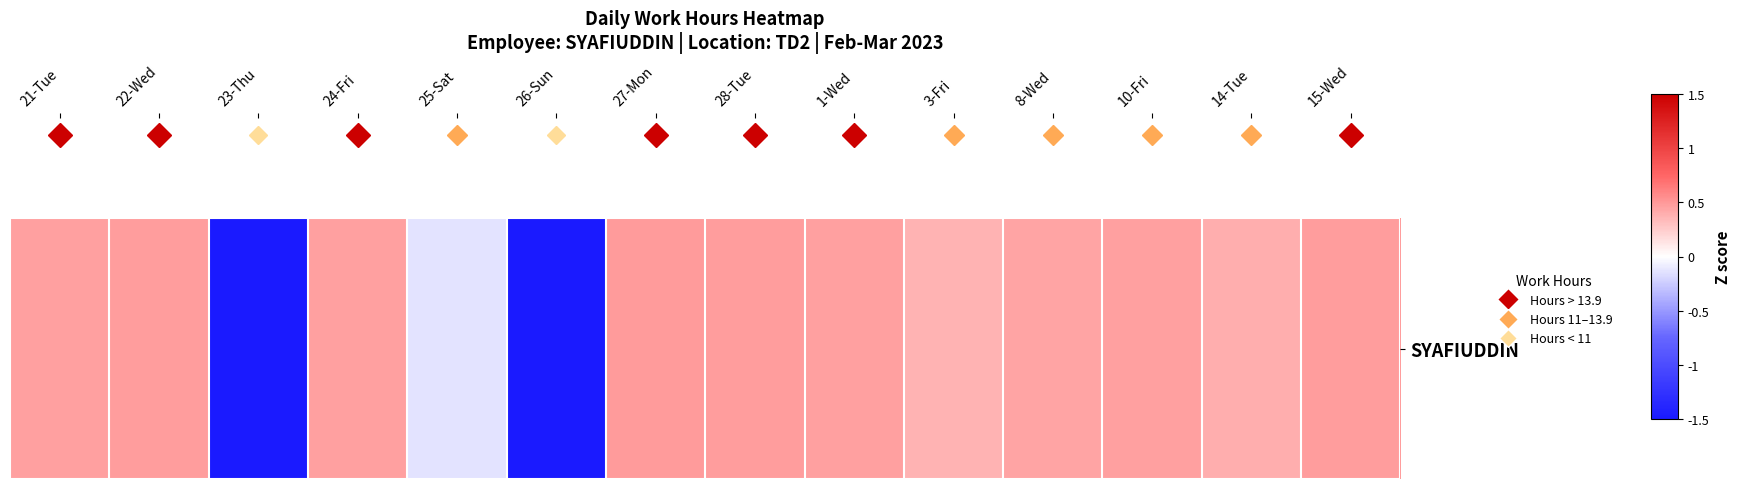

How many values exceed 0?

11